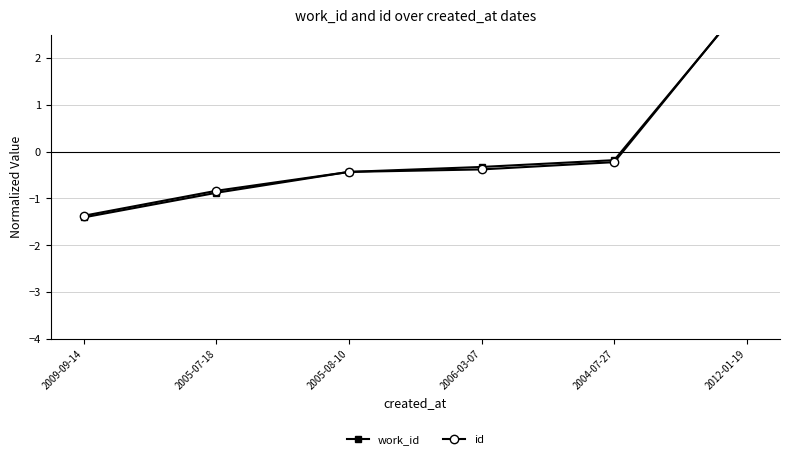

What is the difference between the maximum and minimum values in the work_id series?

4.6